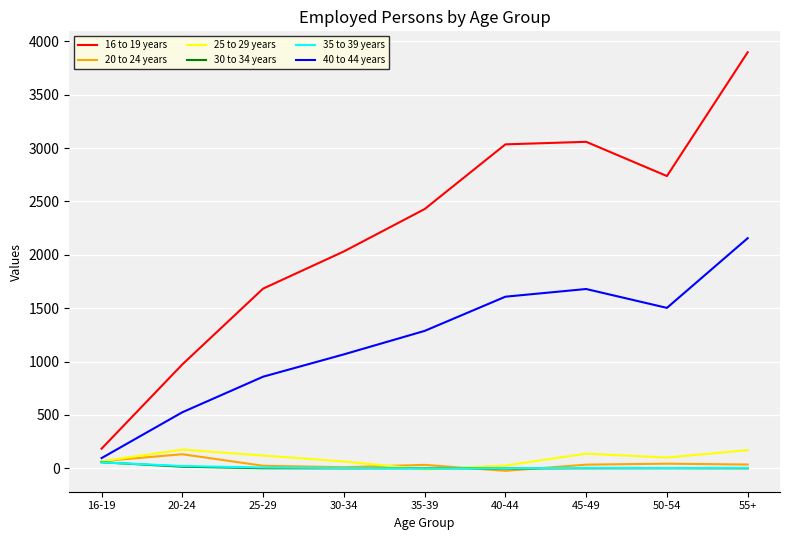

Which series has the largest range (max minus min)?

16 to 19 years